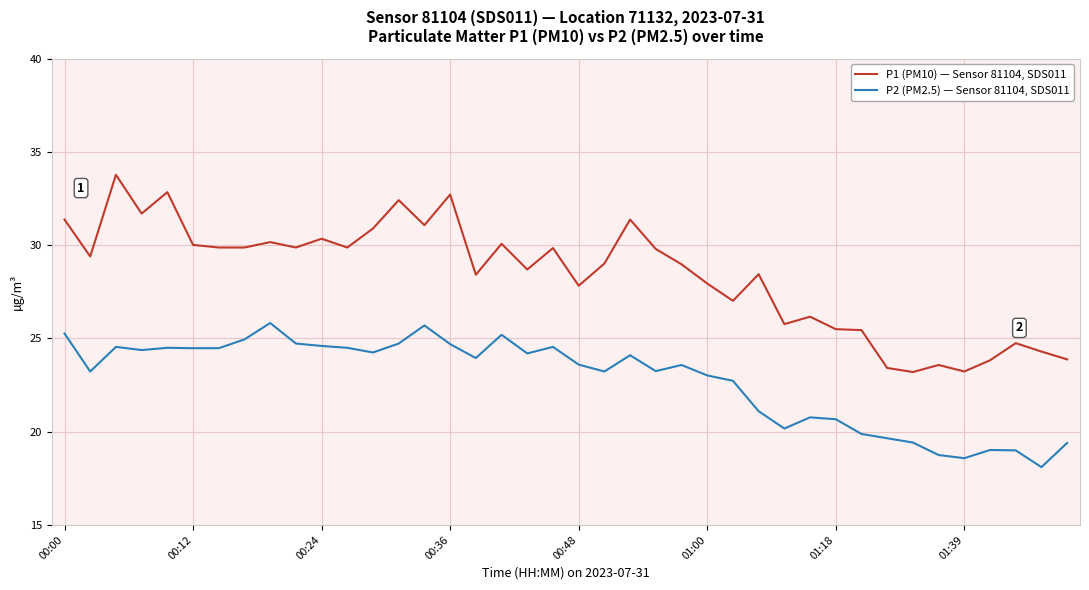

Which series has the largest range (max minus min)?

P1 (PM10) — Sensor 81104, SDS011